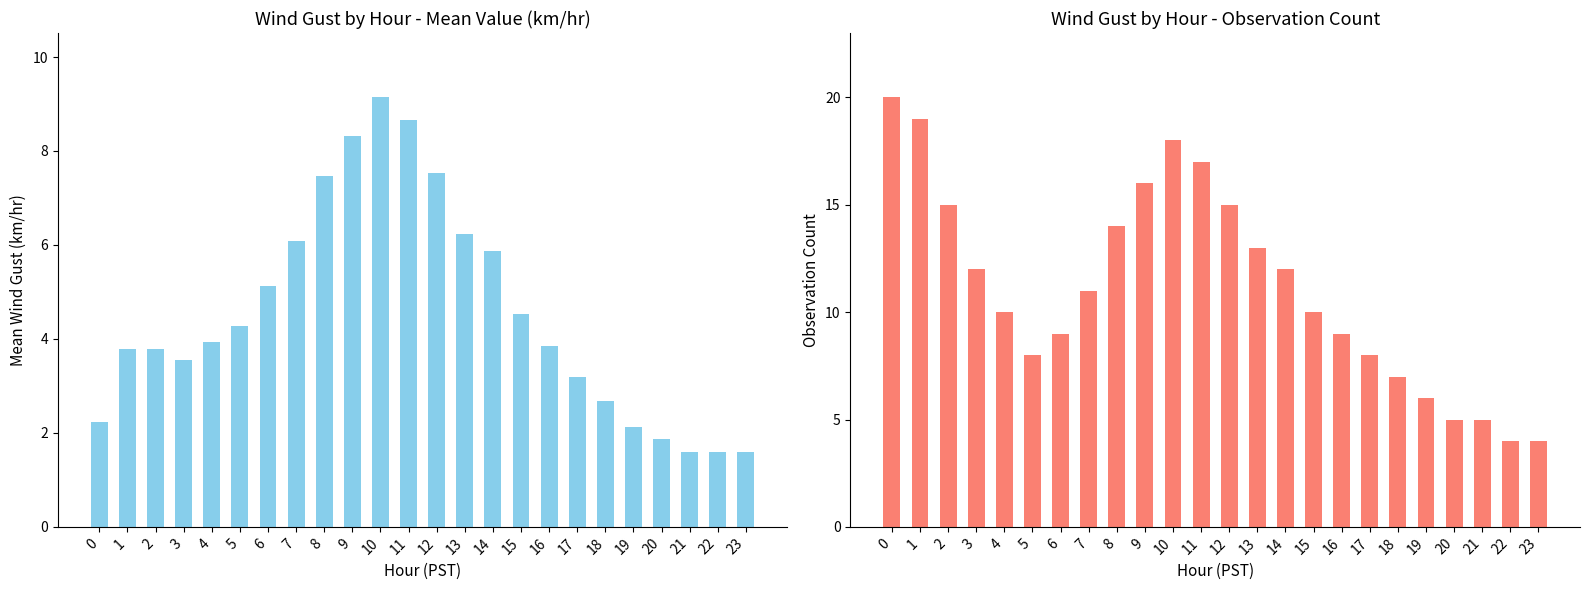

How many bars are there in total?

48